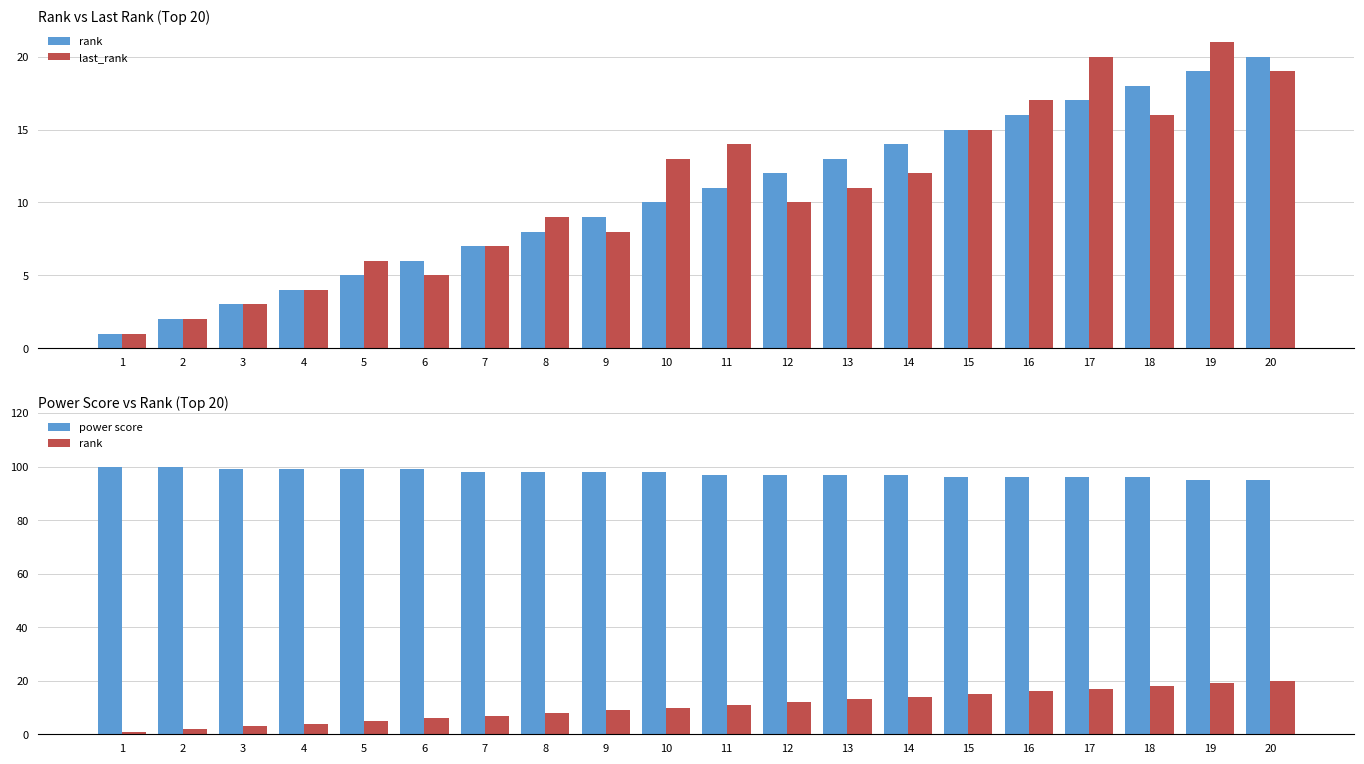

At which category is the sum across all series the highest?

19